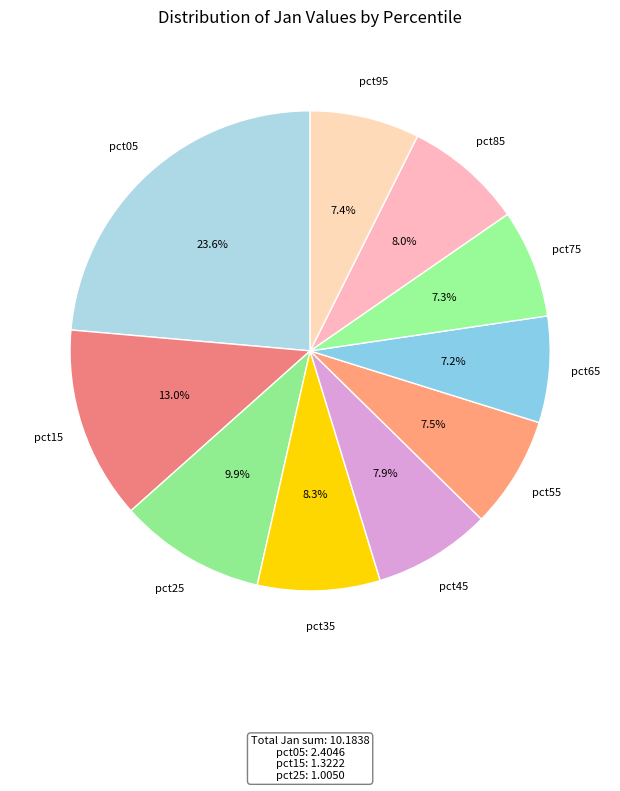

How many segments does this pie chart have?

10